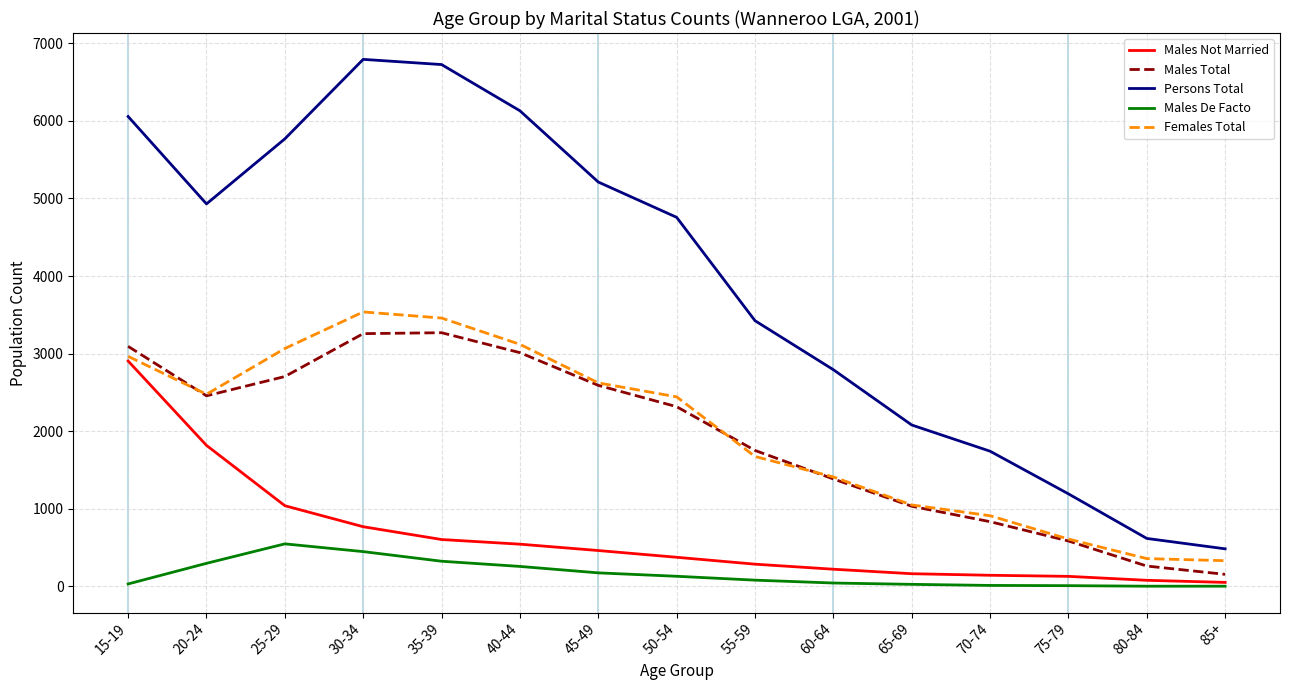

The value of Females Total at 85+ is 329. True or false?

True